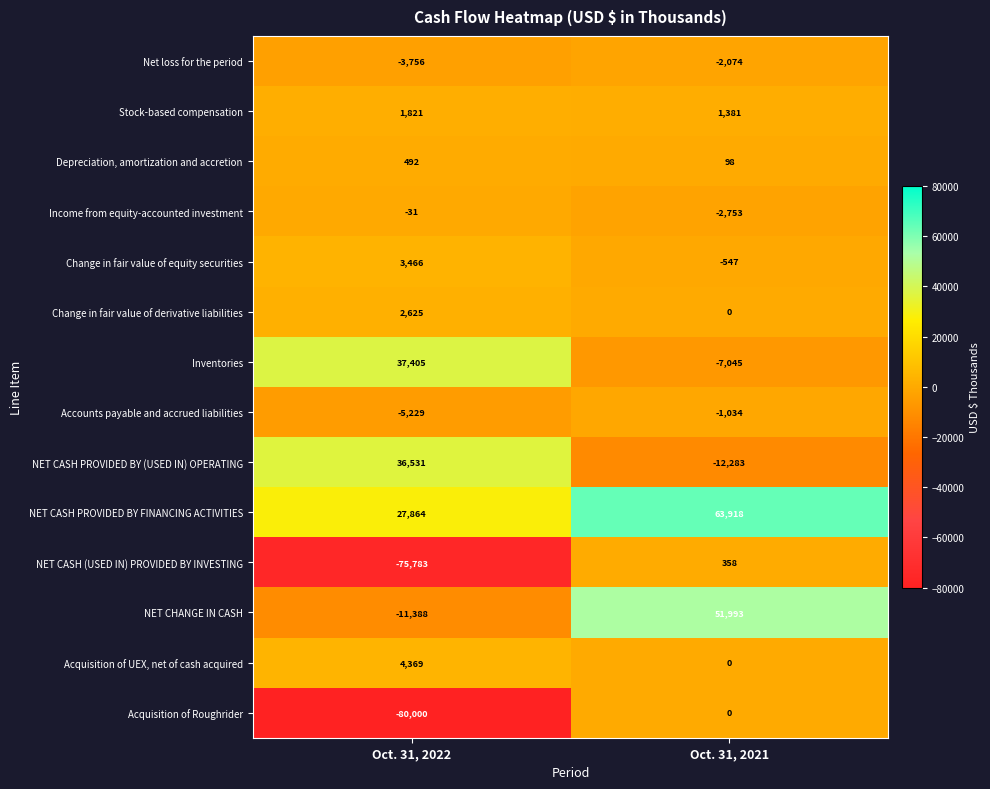

What is the average value of the NET CASH PROVIDED BY FINANCING ACTIVITIES series?

45891